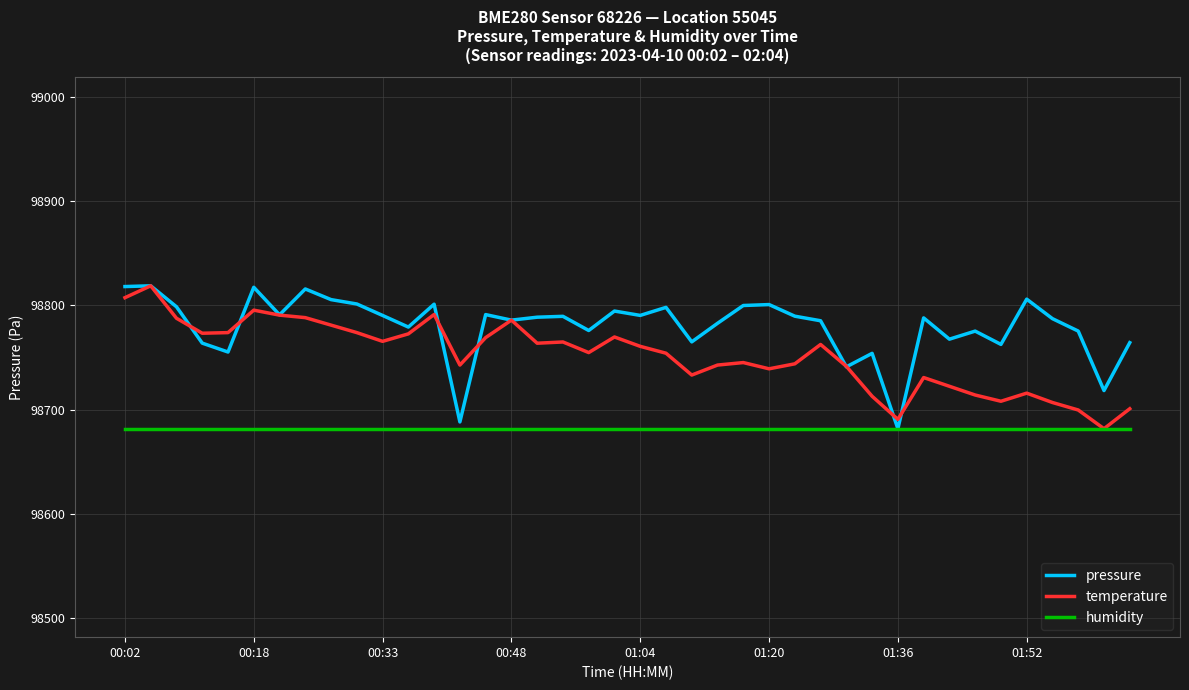

What is the maximum value for humidity?

98681.7